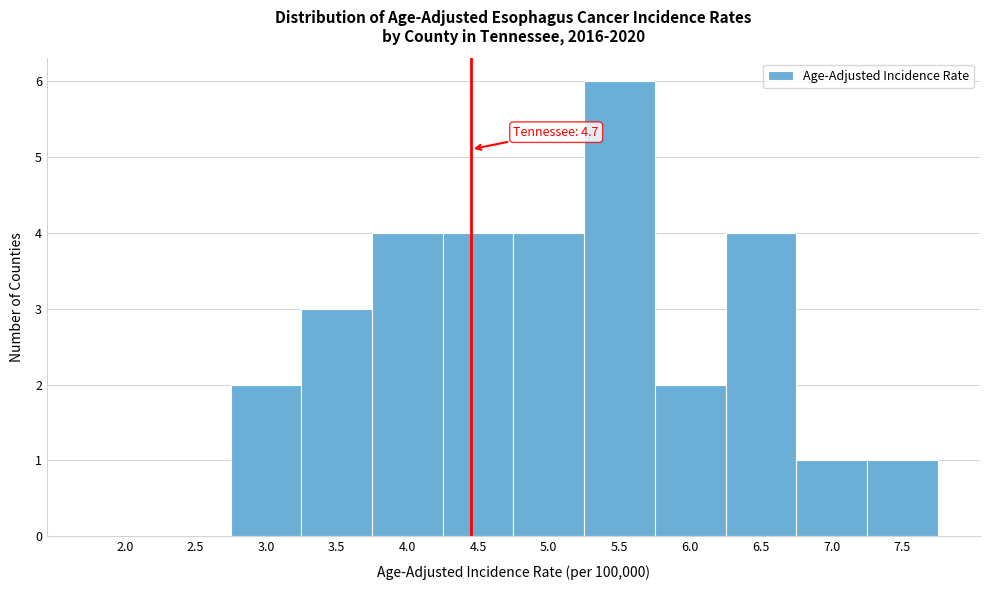

Reading left to right, list all the values displayed in this chart.

2.0=0	2.5=0	3.0=2	3.5=3	4.0=4	4.5=4	5.0=4	5.5=6	6.0=2	6.5=4	7.0=1	7.5=1